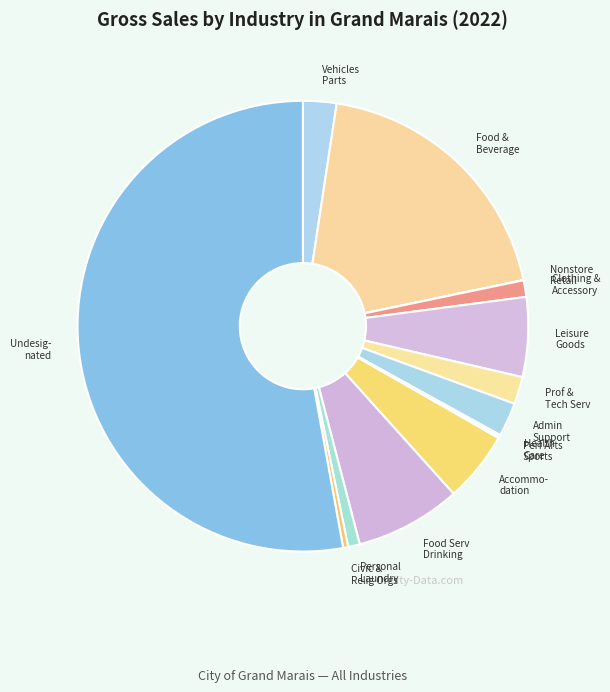

Is it true that Personal Laundry is 1% of the pie?

True